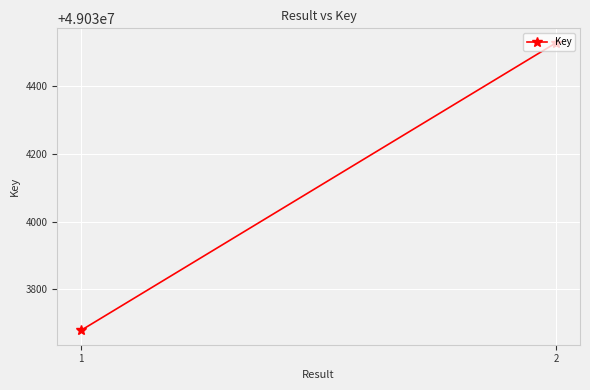

What is the sum of all values?

98068207